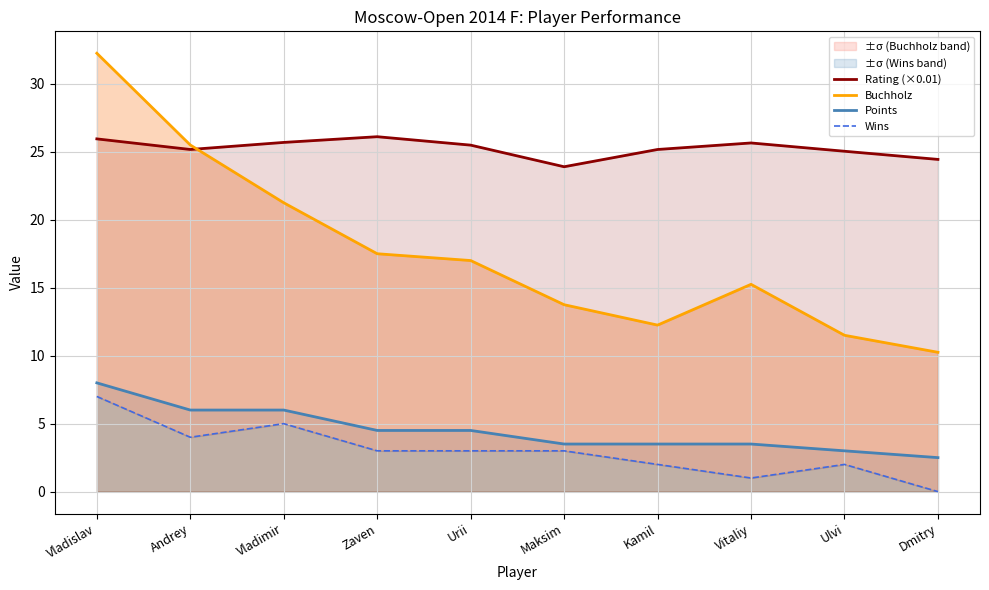

Reading left to right, list all the values displayed in this chart.

Rating (×0.01): Vladislav=25.9	Andrey=25.2	Vladimir=25.7	Zaven=26.1	Urii=25.5	Maksim=23.9	Kamil=25.2	Vitaliy=25.6	Ulvi=25.0	Dmitry=24.4
Buchholz: Vladislav=32.2	Andrey=25.5	Vladimir=21.2	Zaven=17.5	Urii=17.0	Maksim=13.8	Kamil=12.2	Vitaliy=15.2	Ulvi=11.5	Dmitry=10.2
Points: Vladislav=8.0	Andrey=6.0	Vladimir=6.0	Zaven=4.5	Urii=4.5	Maksim=3.5	Kamil=3.5	Vitaliy=3.5	Ulvi=3.0	Dmitry=2.5
Wins: Vladislav=7.0	Andrey=4.0	Vladimir=5.0	Zaven=3.0	Urii=3.0	Maksim=3.0	Kamil=2.0	Vitaliy=1.0	Ulvi=2.0	Dmitry=0.0